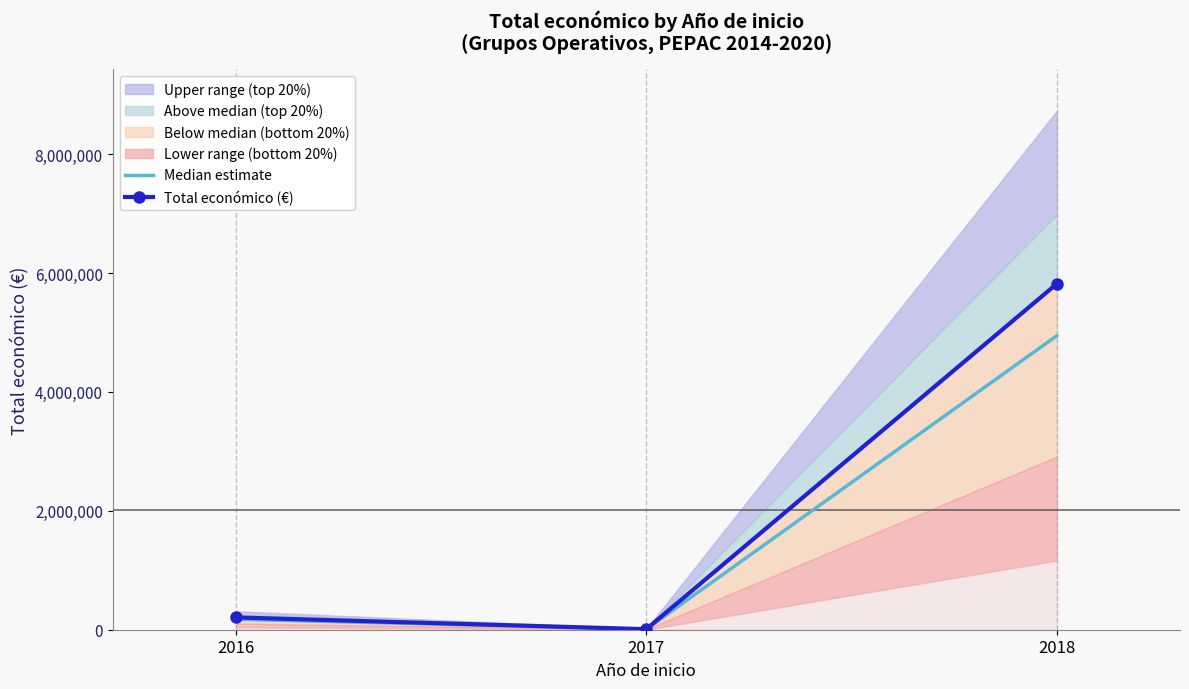

What is the difference between the highest and lowest values at 2018?

872994.6